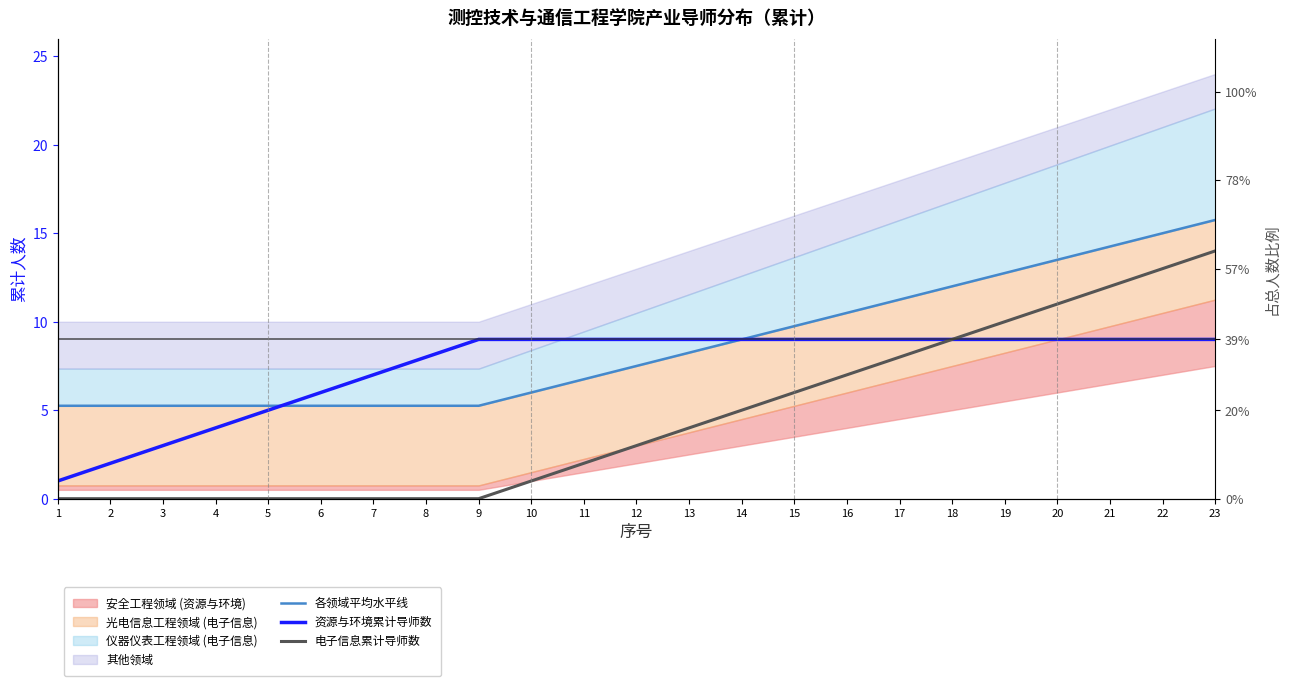

At which category is the sum across all series the highest?

23